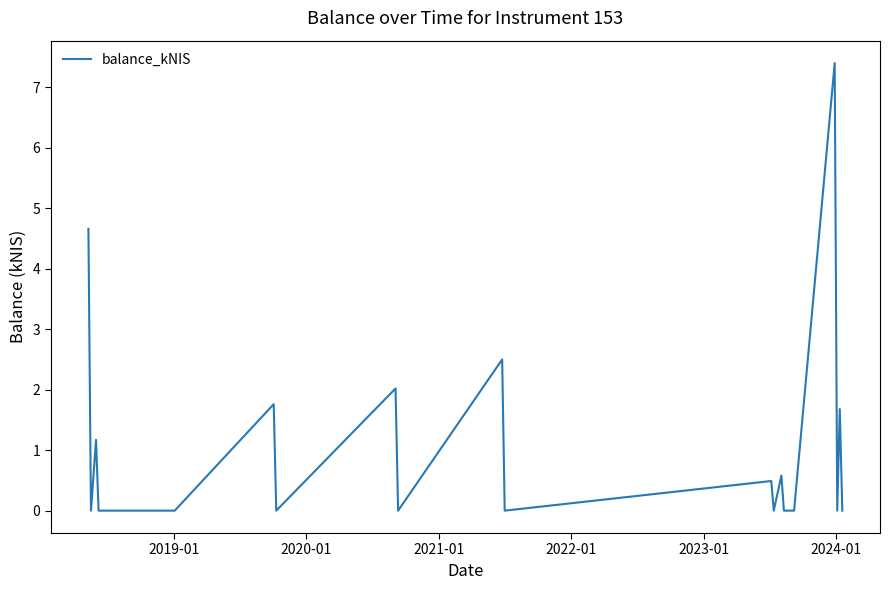

What is the maximum value shown in the chart?

7.4